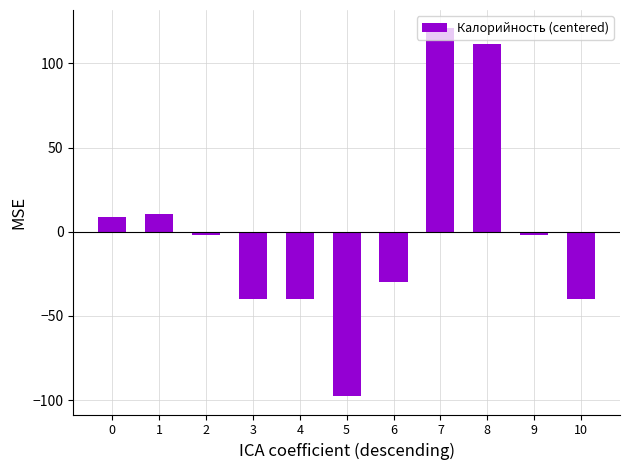

Does the chart contain any negative values?

Yes